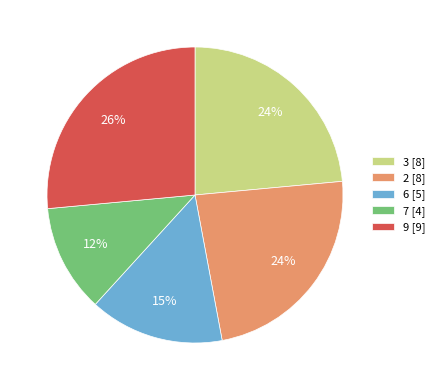

To the nearest percent, what is the average slice percentage?

20%